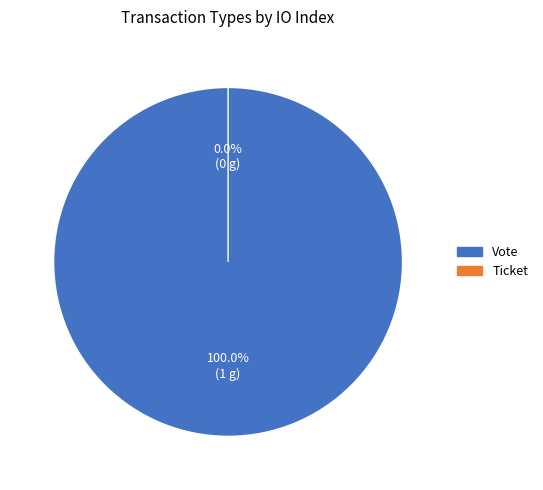

How many slices are in this pie chart?

2